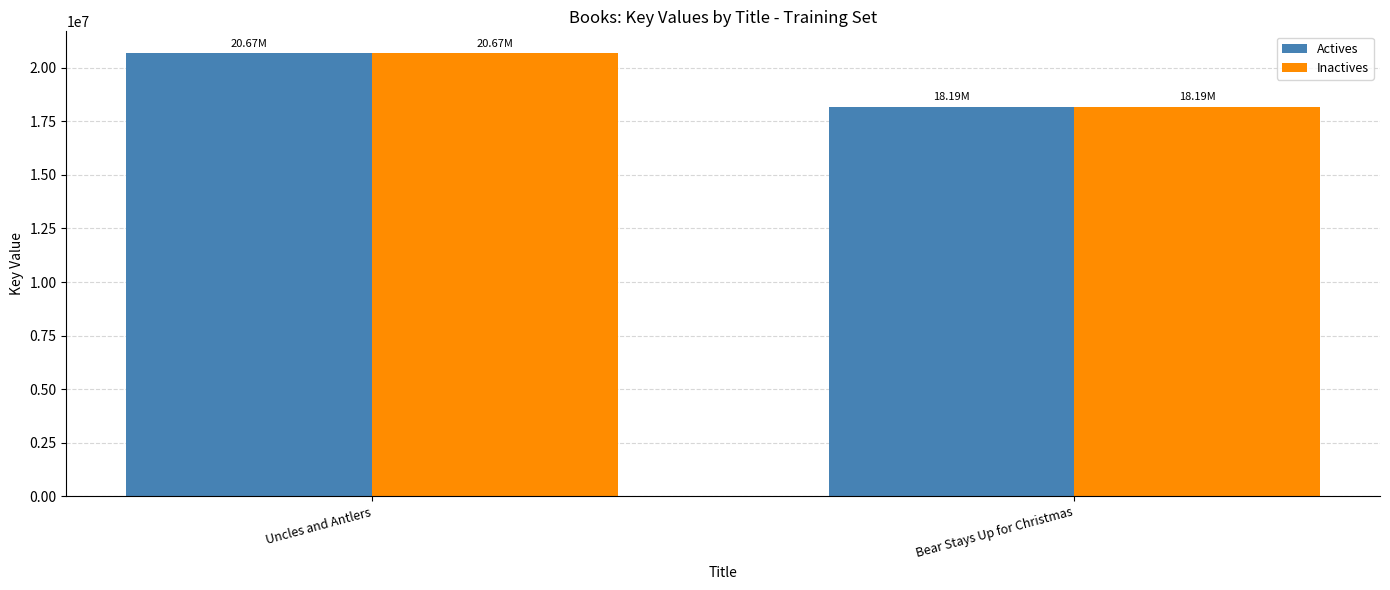

How many groups of bars are there?

2